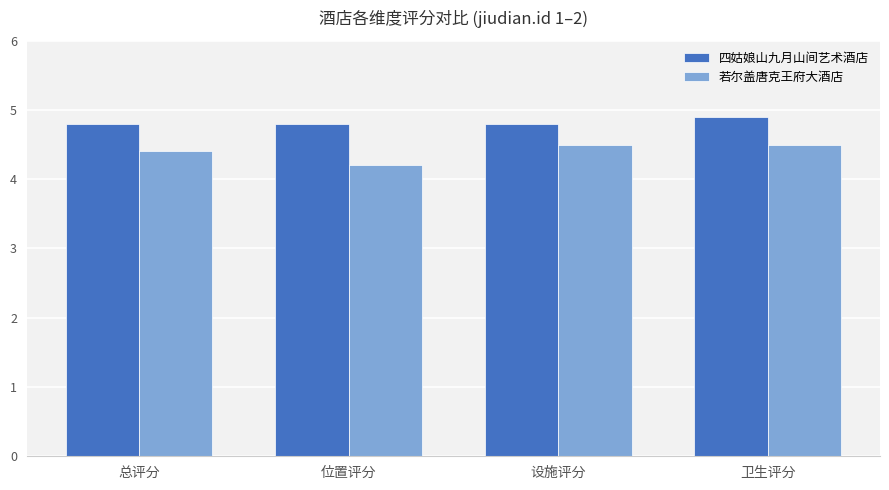

How many categories are shown in the chart?

4